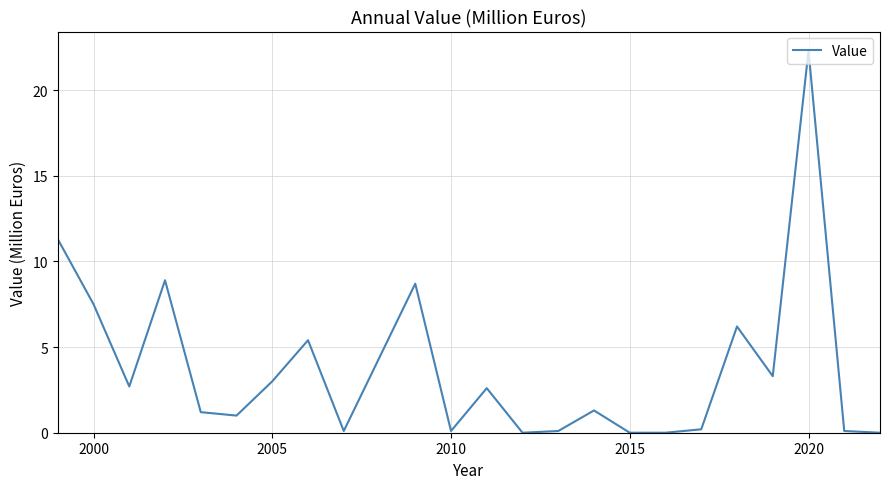

What is the difference between the maximum and minimum values?

22.3